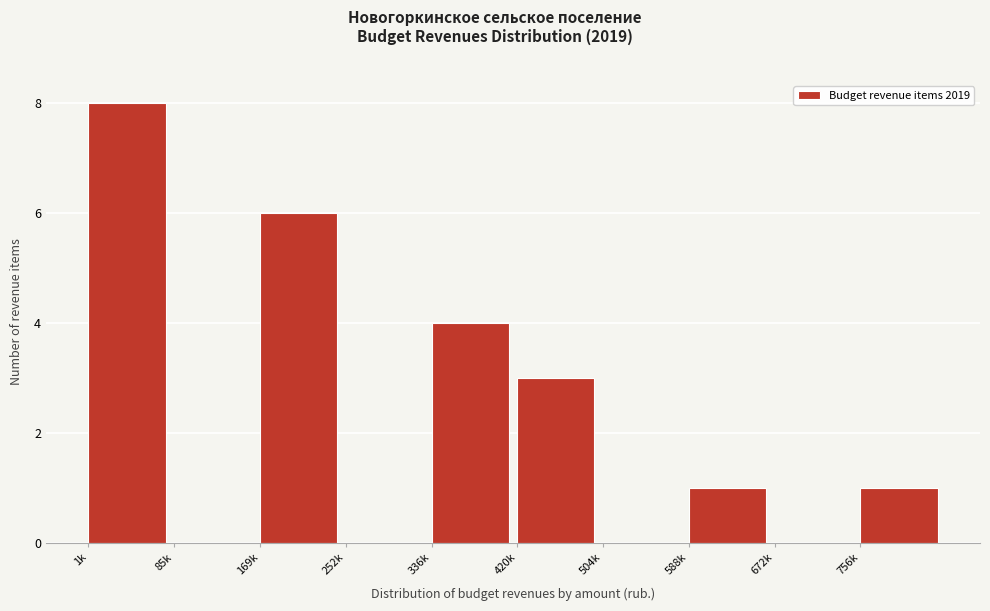

Reading left to right, what are all the values shown in this chart?

1k=8	85k=0	169k=6	252k=0	336k=4	420k=3	504k=0	588k=1	672k=0	756k=1